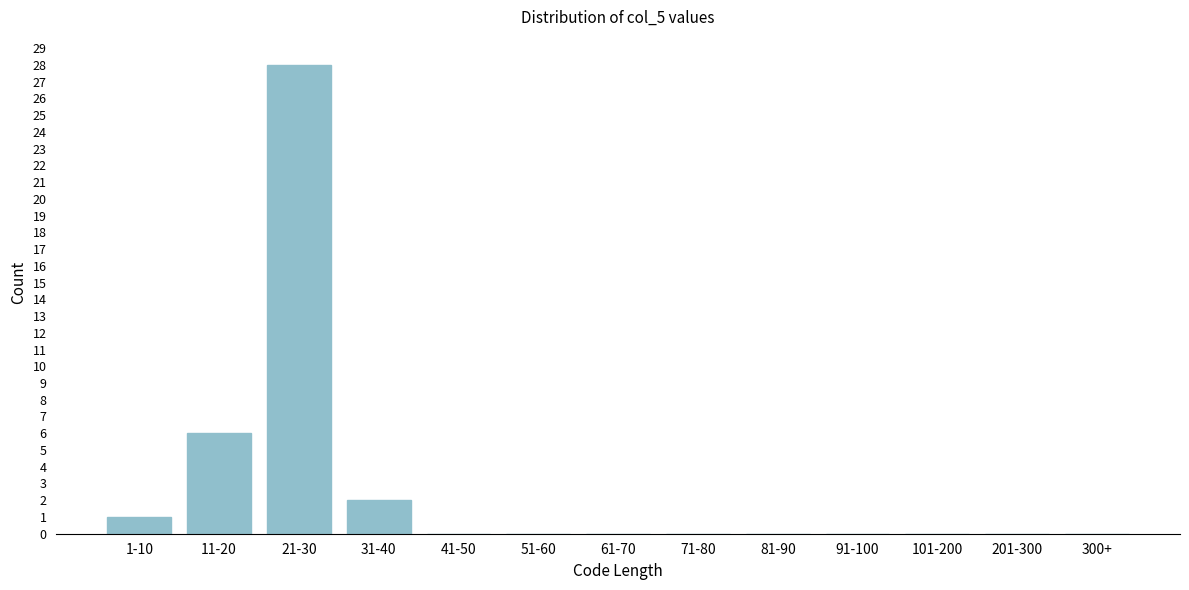

Reading left to right, list all the values displayed in this chart.

1-10=1	11-20=6	21-30=28	31-40=2	41-50=0	51-60=0	61-70=0	71-80=0	81-90=0	91-100=0	101-200=0	201-300=0	300+=0